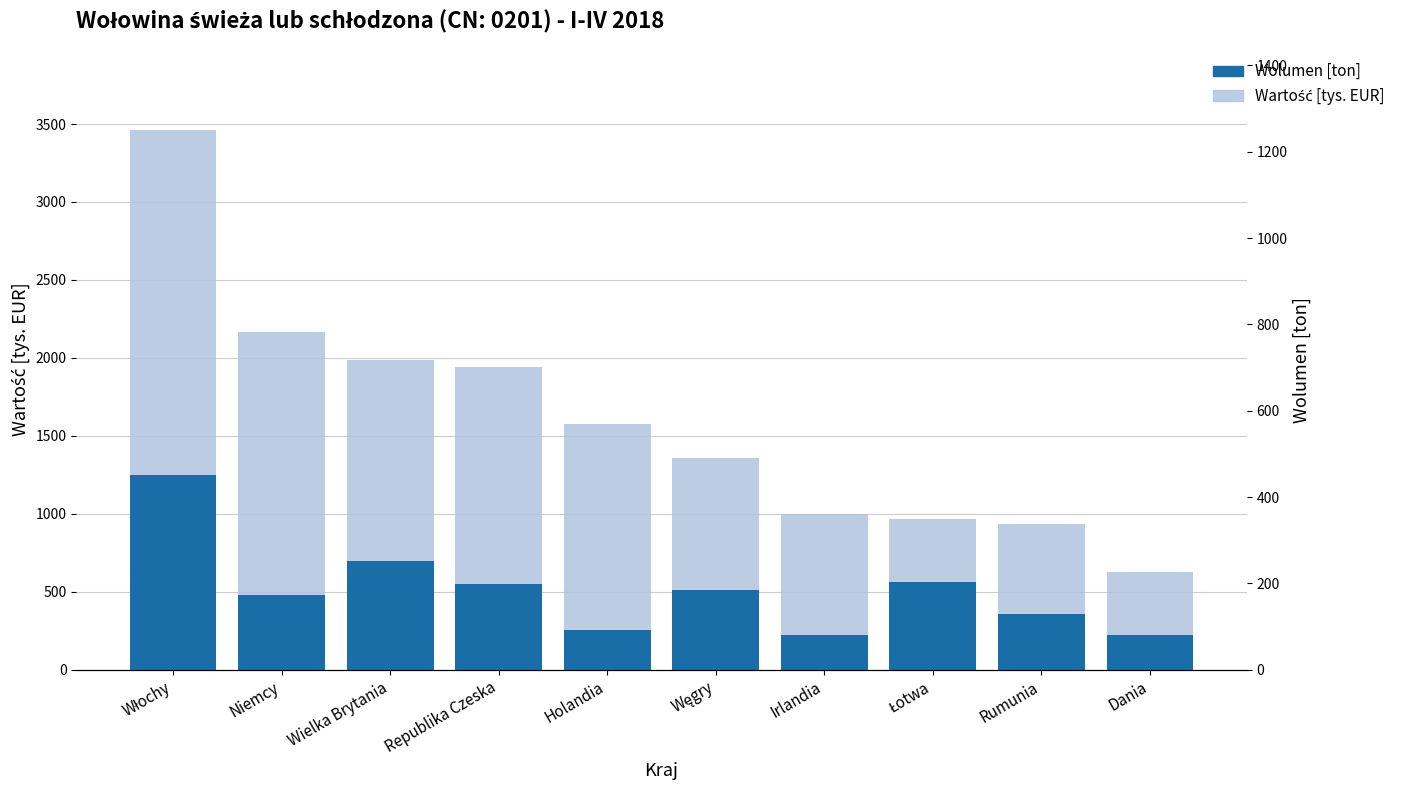

What is the total value across all series at Łotwa?

1529.4